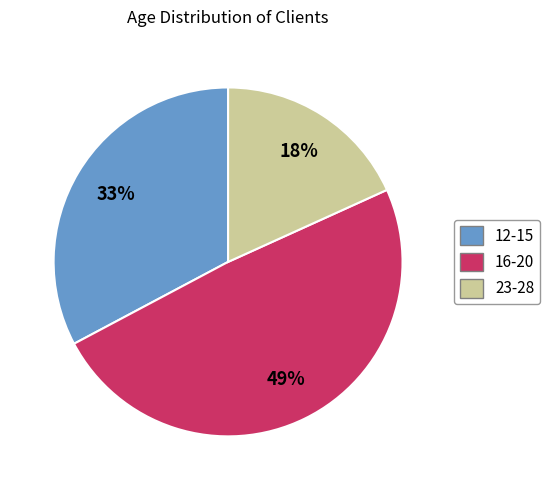

To the nearest percent, what is the average slice percentage?

33%